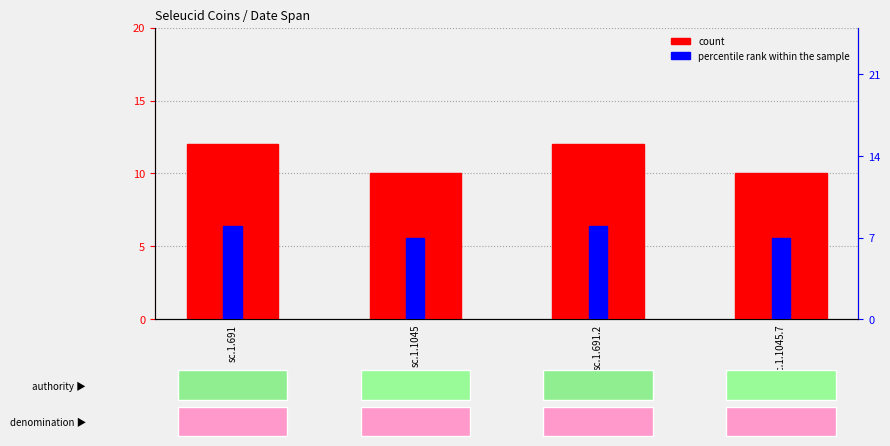

Rank the series by their average value, from lowest to highest.

percentile rank within the sample, count